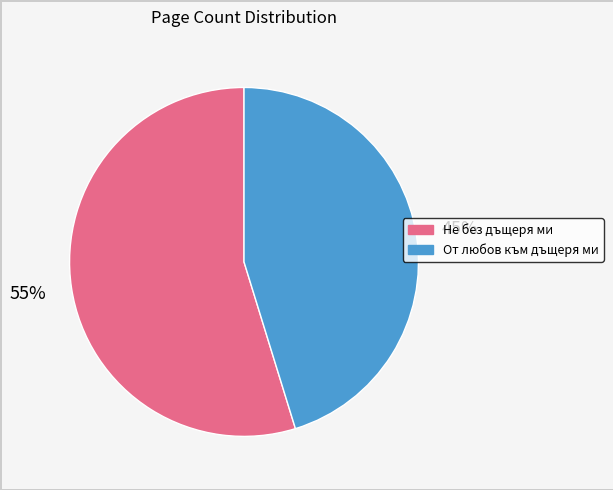

Is Не без дъщеря ми the majority of the pie?

Yes